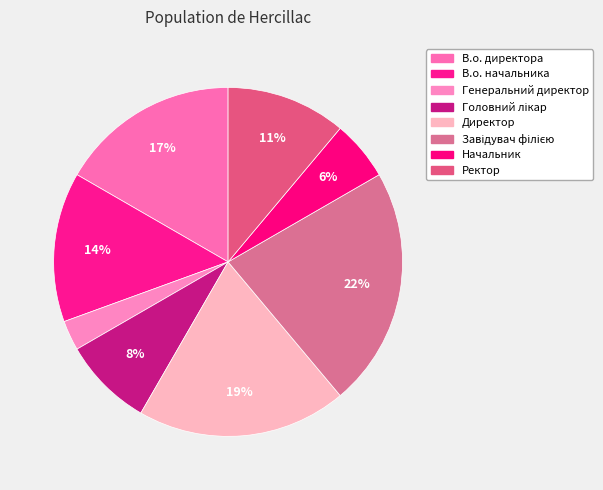

Does any single category account for the majority?

No